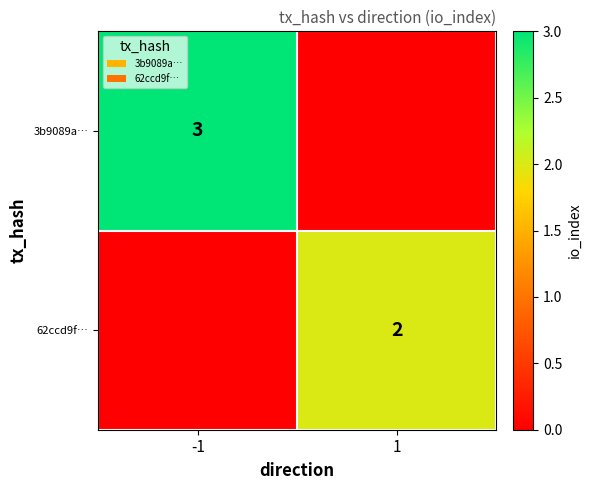

The 62ccd9f… series shows 3 at 1. True or false?

False